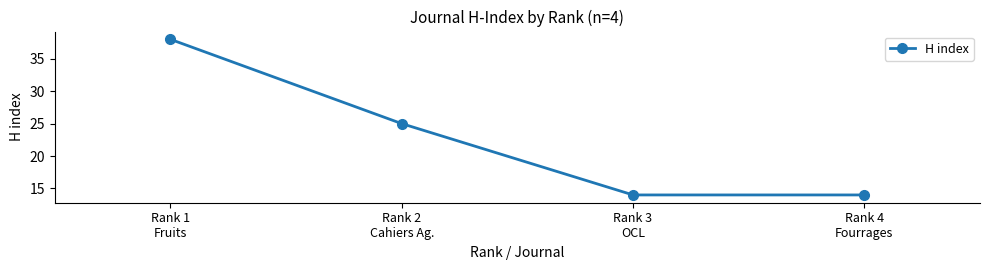

What is the label of the 3rd point from the left?

Rank 3
OCL